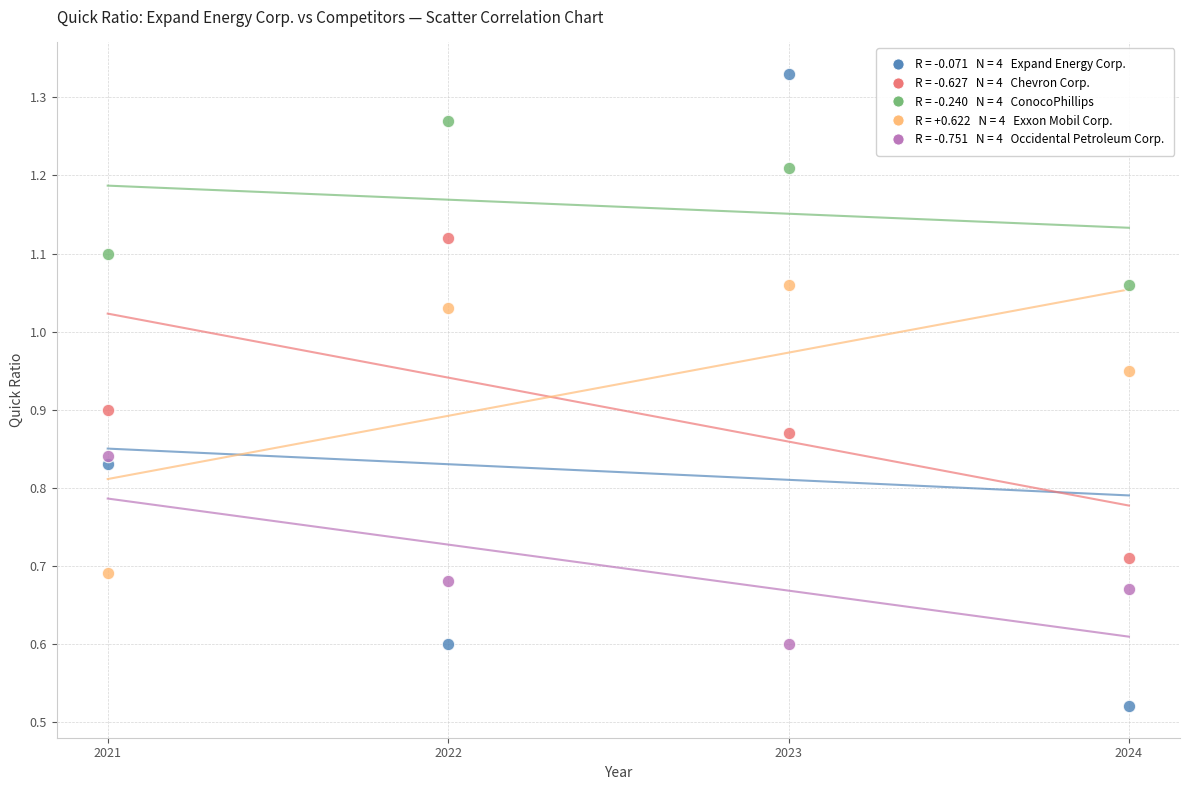

Across all data points, what is the range of X values (max minus min)?

3.0